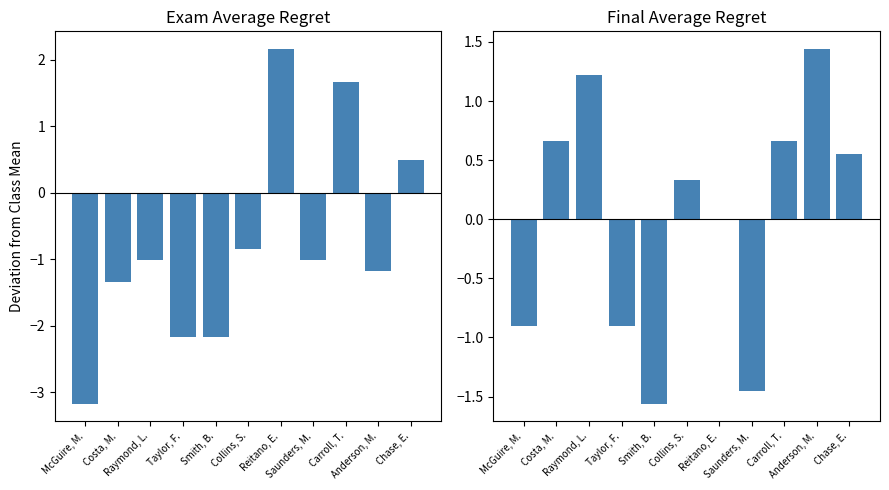

How many values in the Final Average series are below 0?

5